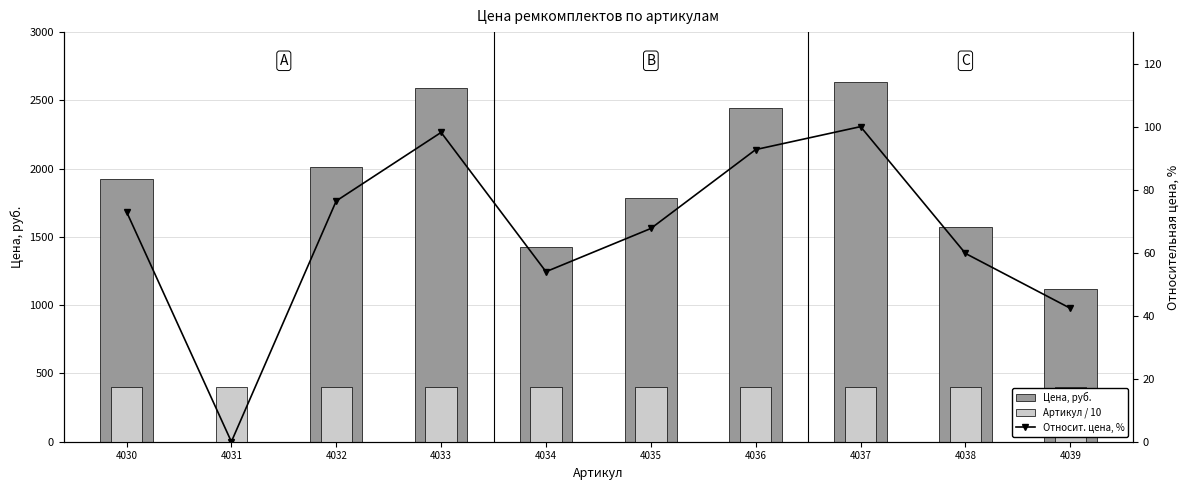

At 4036, list the series in order from largest to smallest.

Цена, руб., Артикул / 10, Относит. цена, %